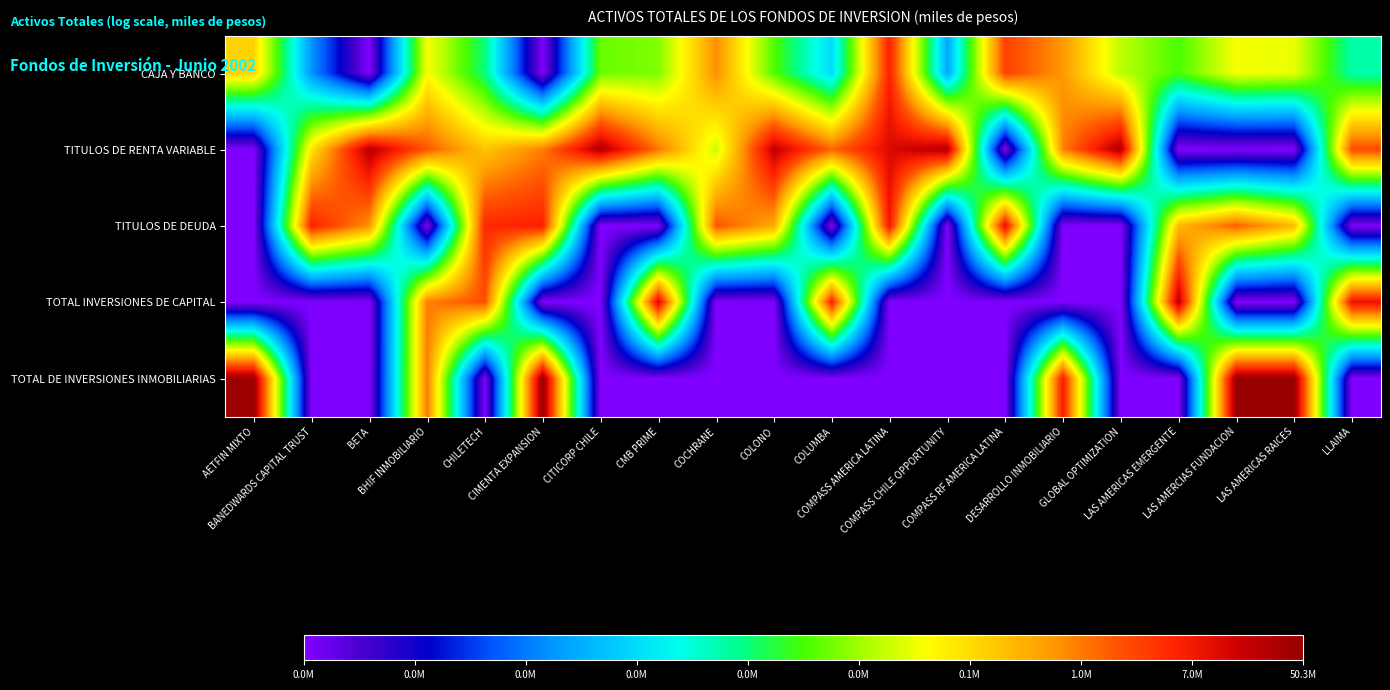

At COMPASS AMERICA LATINA, list the series in order from largest to smallest.

TITULOS DE RENTA VARIABLE, TITULOS DE DEUDA, CAJA Y BANCO, TOTAL INVERSIONES DE CAPITAL, TOTAL DE INVERSIONES INMOBILIARIAS